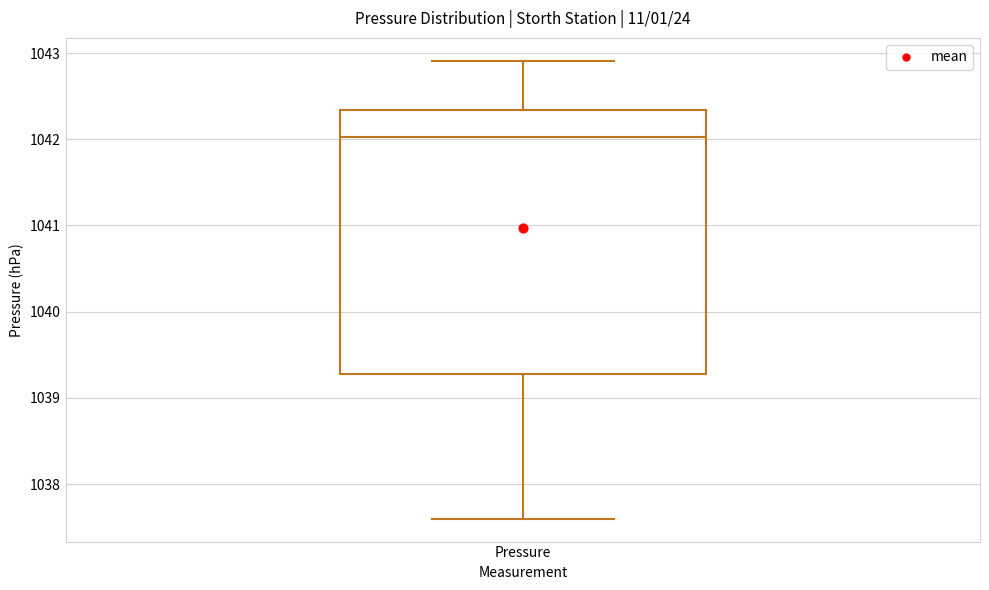

Transcribe this box plot: give where the median line is, the range the box spans, and where the two whiskers end, as read against the y-axis. The values are not printed on the chart, so give them approximately, as read against the axis.

median 1042.0, box 1039.3 to 1042.3, whiskers 1037.6 to 1042.9